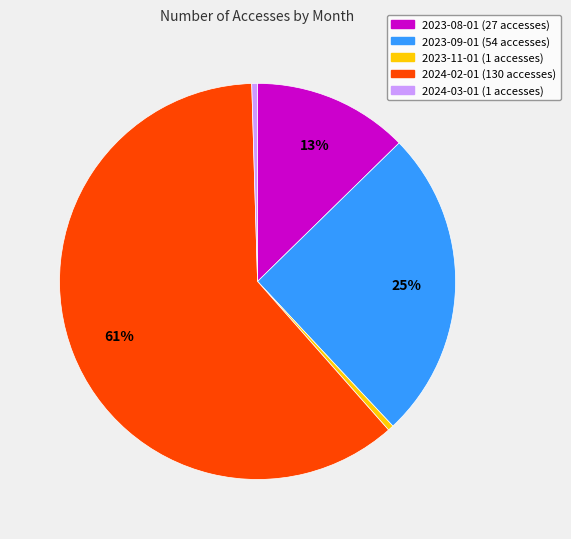

Does any single category account for the majority?

Yes